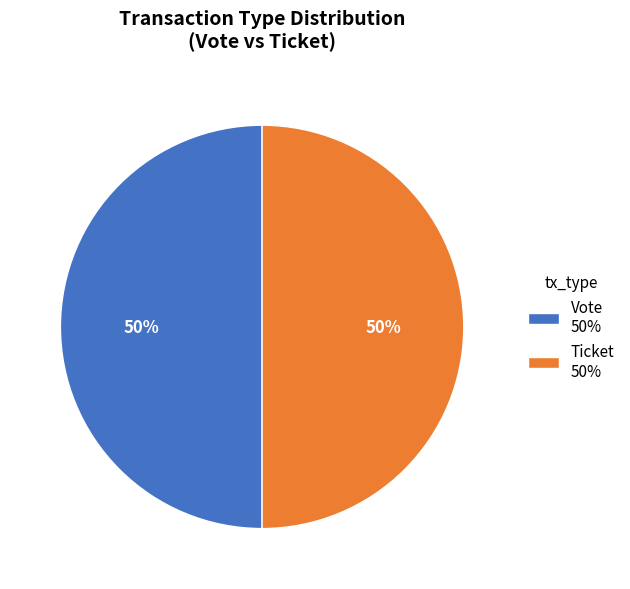

Is it true that Ticket 50% is 50% of the pie?

True